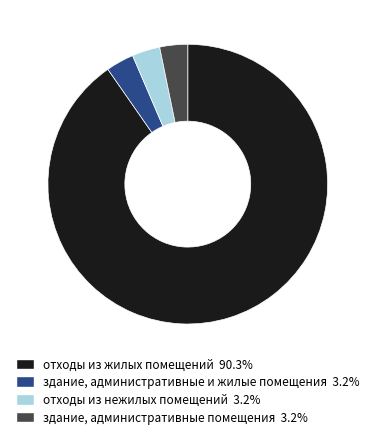

What is the ratio of the value at здание, административные и жилые помещения 3.2% to the value at отходы из нежилых помещений 3.2%?

1.0